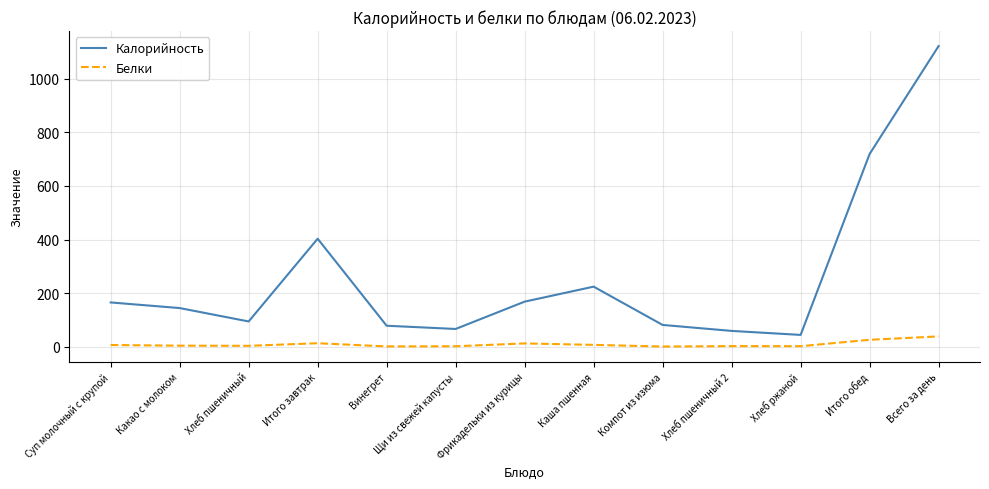

What value does the Белки series have at Всего за день?

38.2